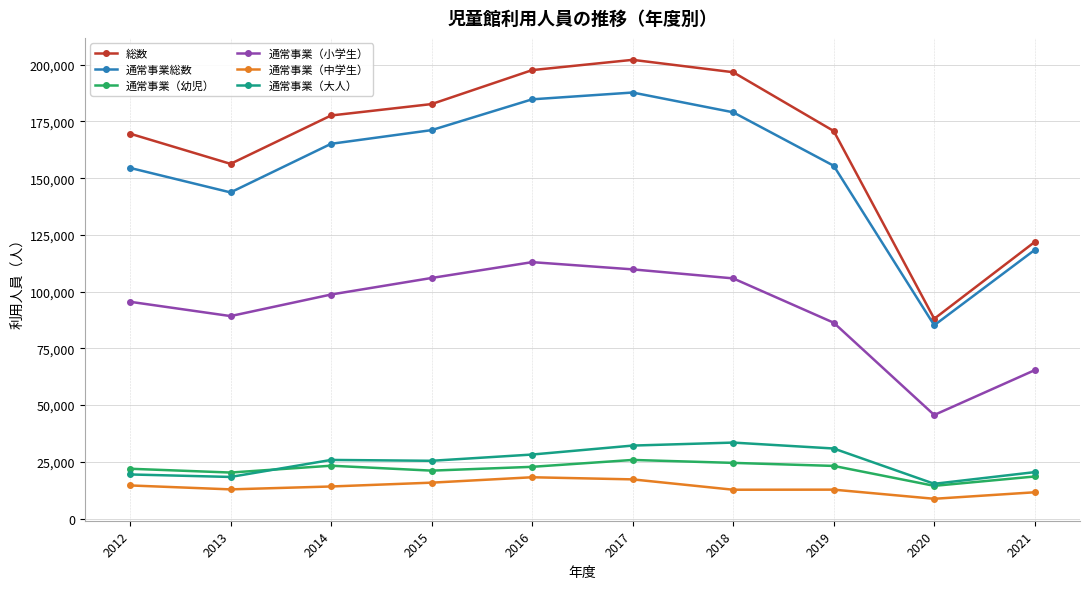

What is the maximum value for 通常事業（幼児）?

25816